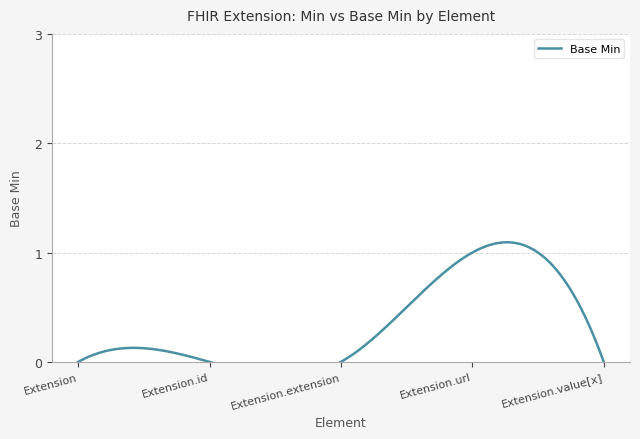

What is the label of the 3rd point from the left?

Extension.extension